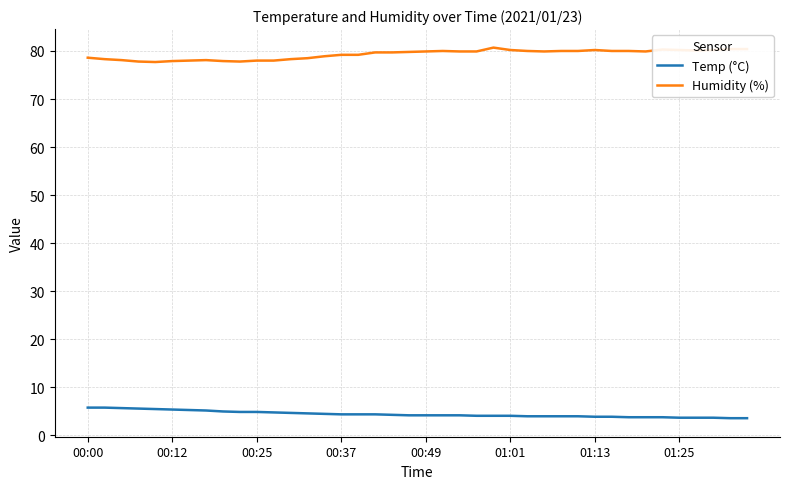

What is the minimum value for Temp (°C)?

3.6